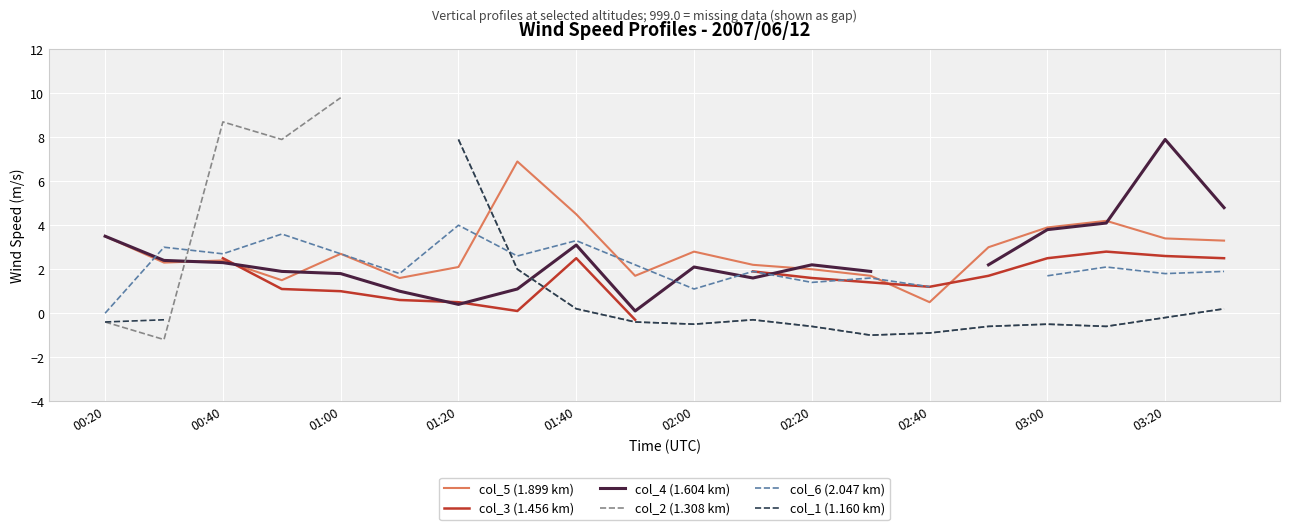

List the series in order of their peak value, lowest first.

col_3 (1.456 km), col_6 (2.047 km), col_5 (1.899 km), col_4 (1.604 km), col_1 (1.160 km), col_2 (1.308 km)